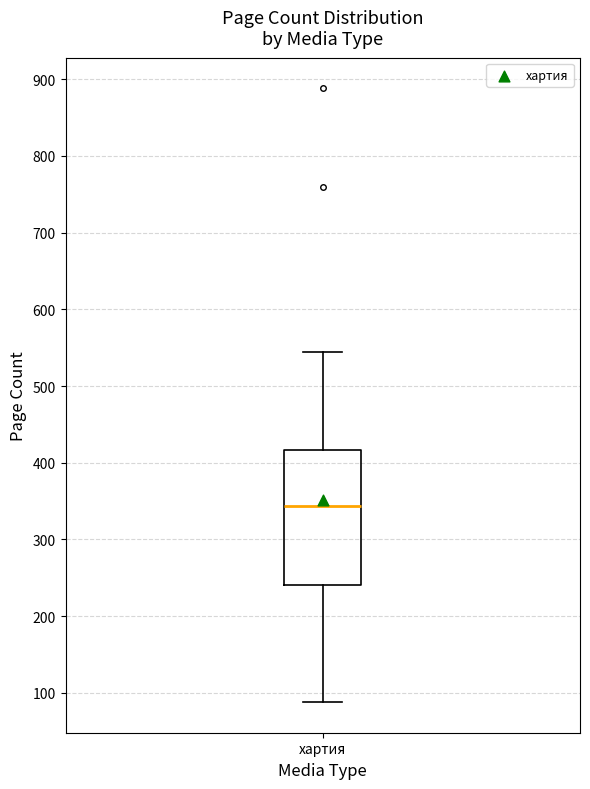

Read this box plot against the y-axis: the position of the median line, the range covered by the box, and the ends of both whiskers. The values are not printed on the chart, so give them approximately, as read against the axis.

median 340, box 240 to 420, whiskers 90 to 540